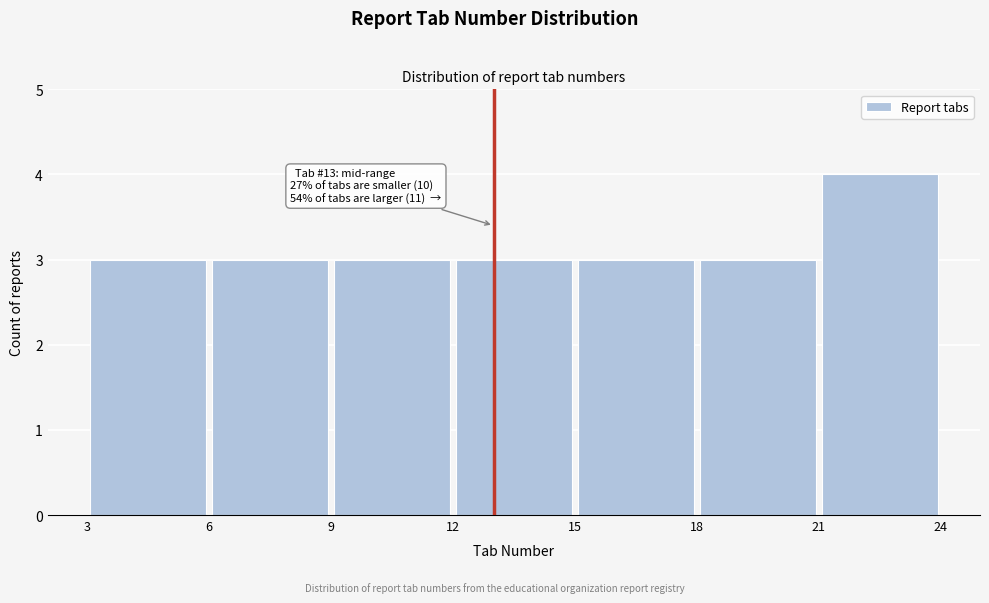

Which range on the x-axis has the tallest bar?

21 to 24